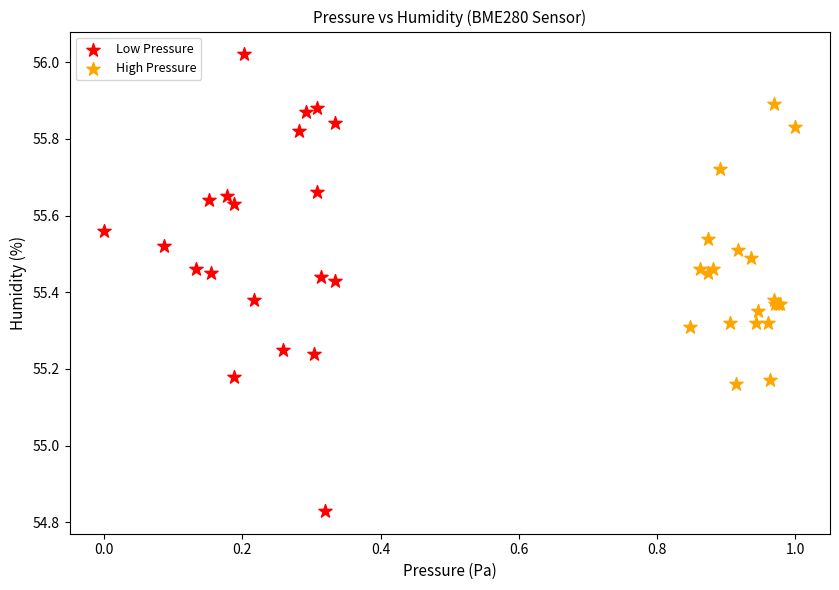

Which series reaches the maximum Y coordinate?

Low Pressure